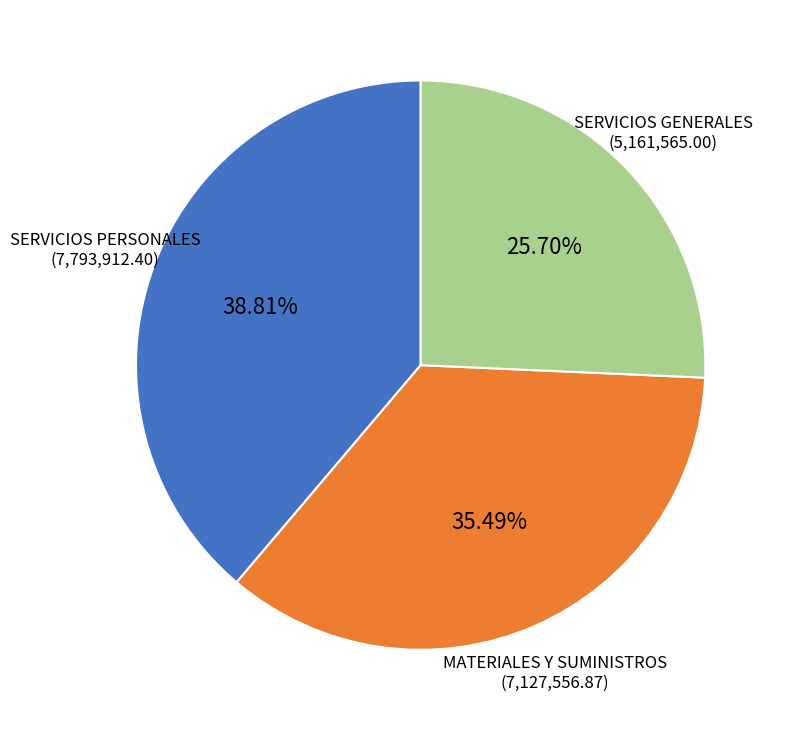

To the nearest percent, what is the difference between the SERVICIOS GENERALES and SERVICIOS PERSONALES slice percentages?

13%